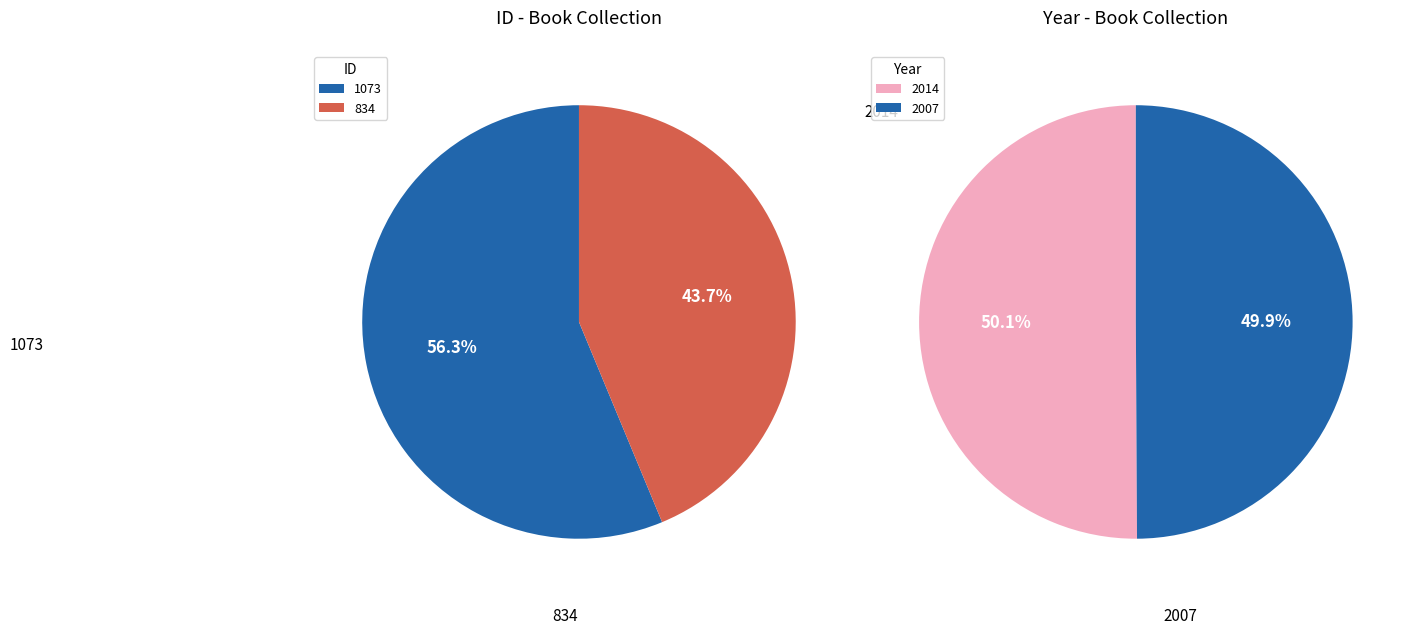

How many segments does this pie chart have?

2